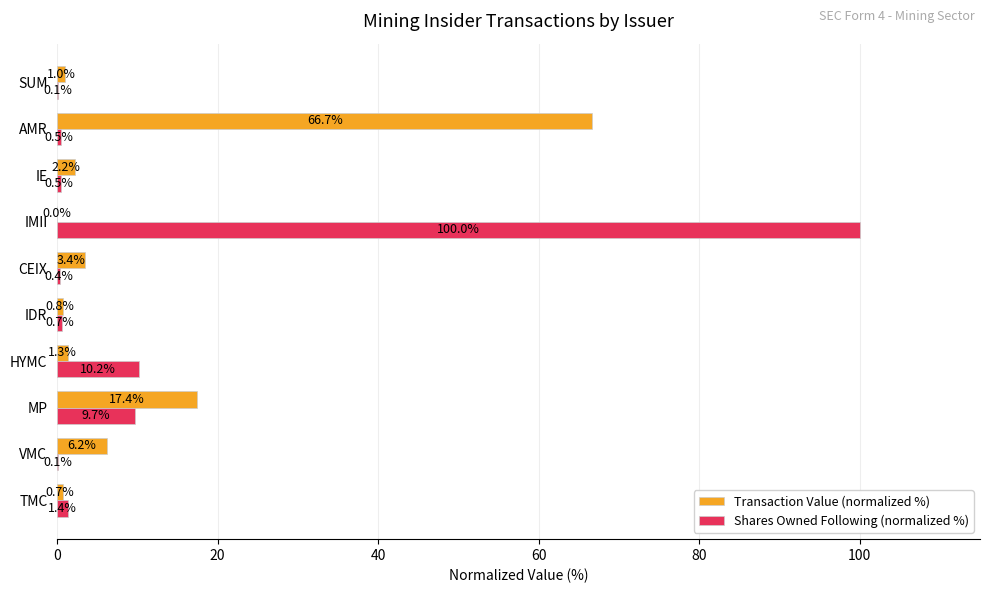

Which series has the largest total across all categories?

Shares Owned Following (normalized %)